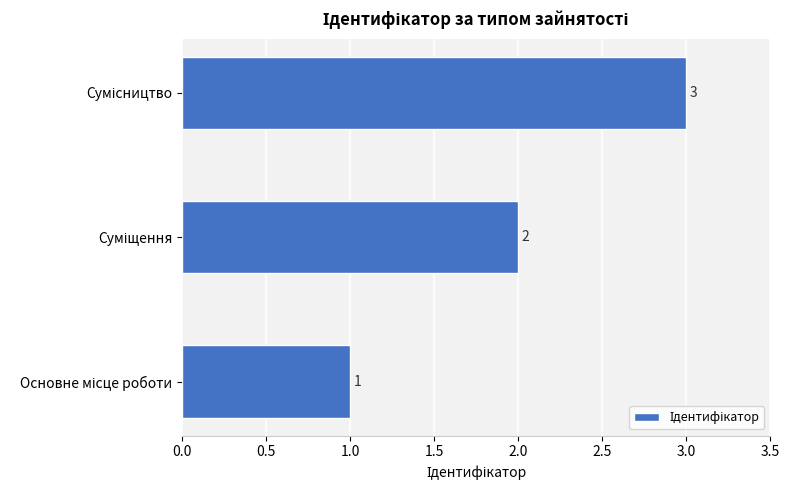

What is the greatest value displayed?

3